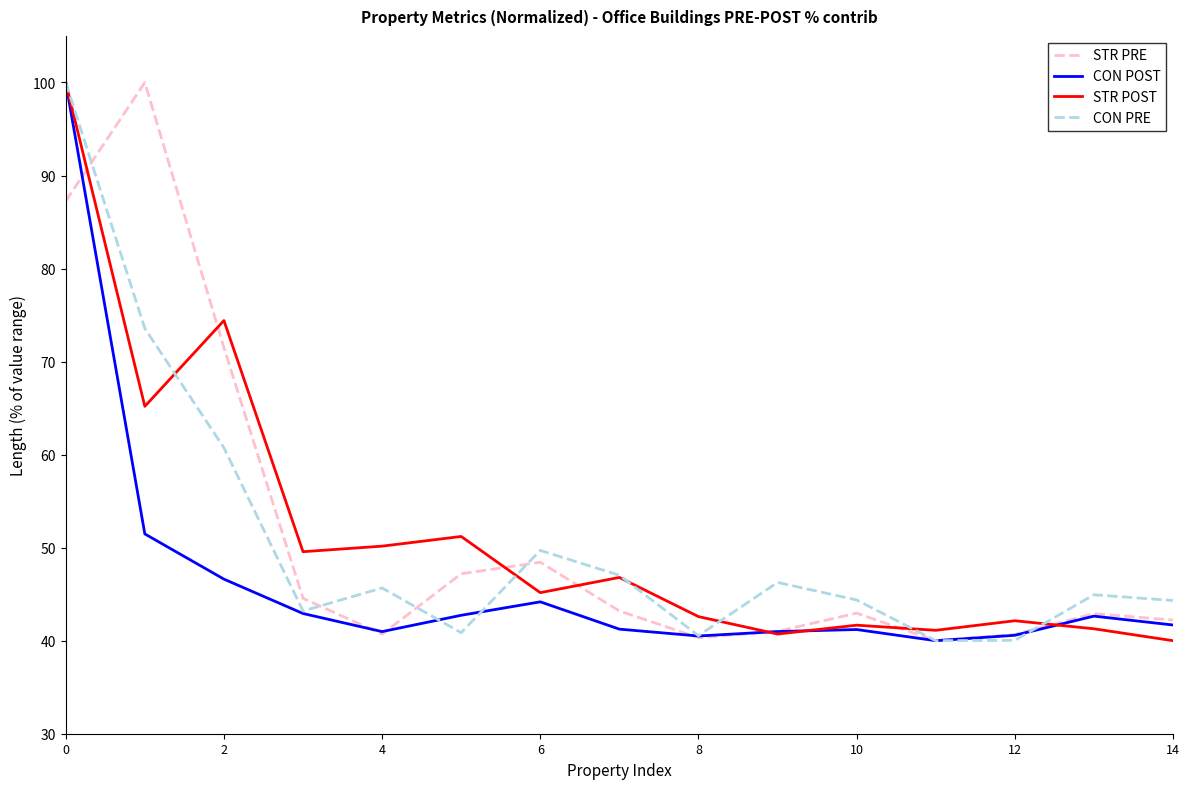

What is the lowest value of the CON POST series?

40.0